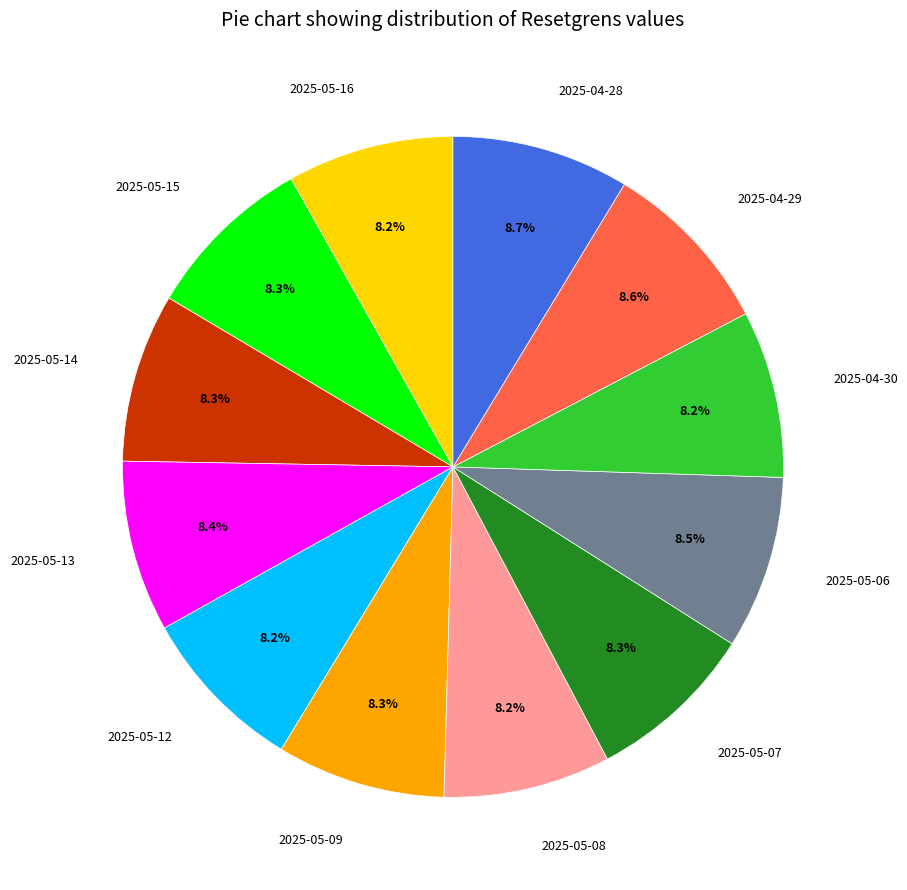

To the nearest percent, what portion does 2025-05-13 represent?

8%